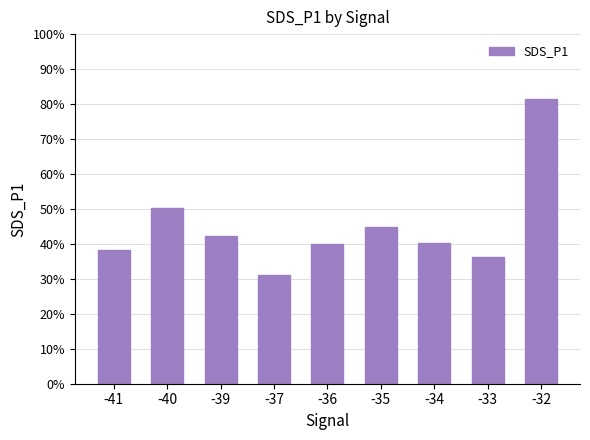

Are the bars horizontal?

No